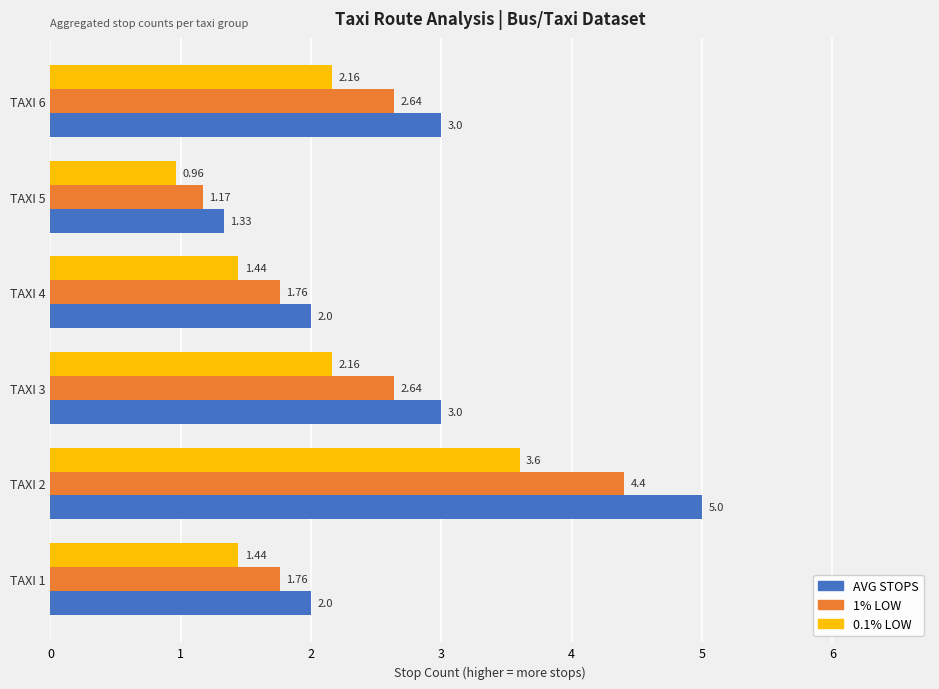

What is the average value of the AVG STOPS series?

2.7